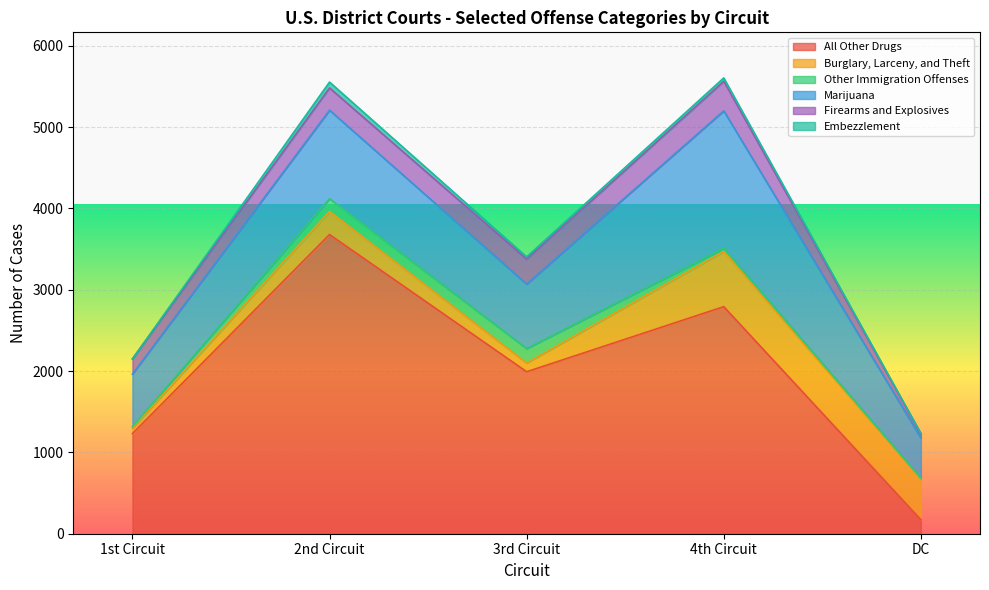

What is the greatest value displayed?

3679